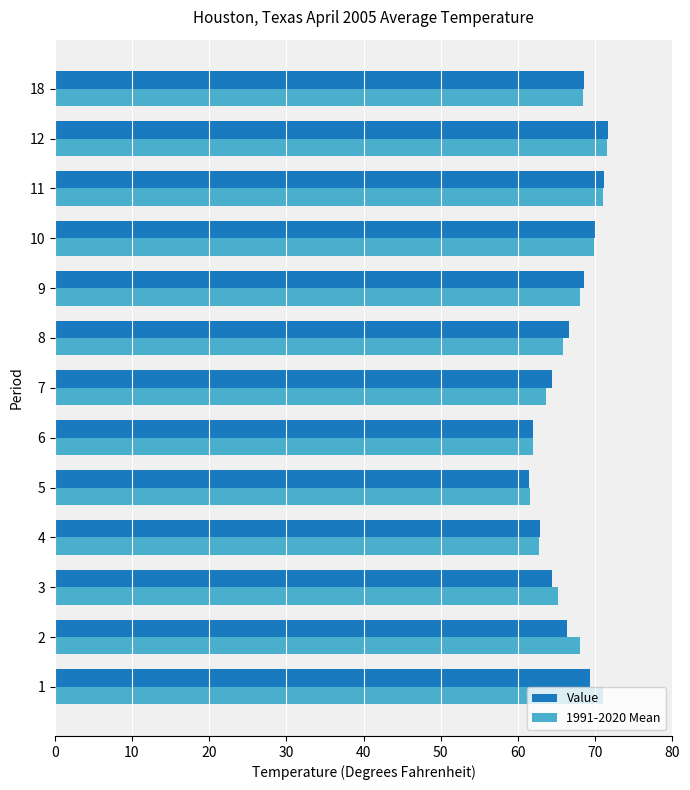

What is the total value across all series at 3?

129.6